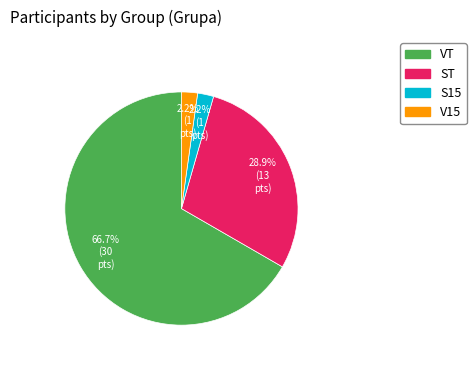

Is there any slice that represents more than half of the pie?

Yes